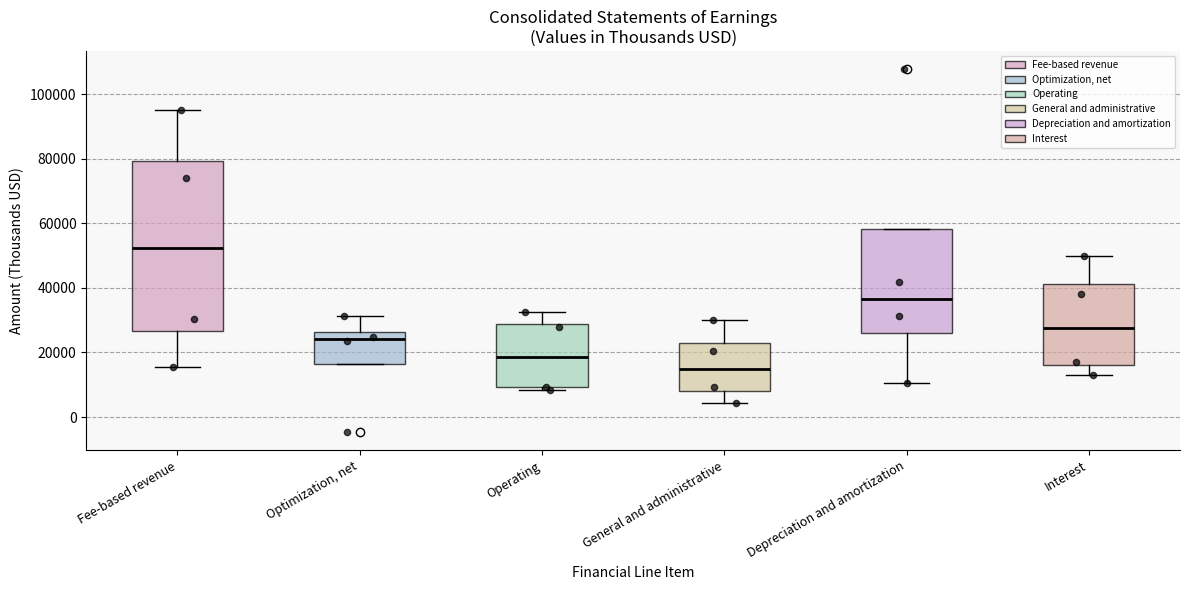

Reading left to right, transcribe this box plot: for each box, give where its median line is, the range the box spans, and where its two whiskers end, as read against the y-axis. The values are not printed on the chart, so give them approximately, as read against the axis.

Fee-based revenue: median 52000, box 26000 to 80000, whiskers 16000 to 96000
Optimization, net: median 24000, box 16000 to 26000, whiskers 16000 to 32000
Operating: median 18000, box 10000 to 28000, whiskers 8000 to 32000
General and administrative: median 14000, box 8000 to 22000, whiskers 4000 to 30000
Depreciation and amortization: median 36000, box 26000 to 58000, whiskers 10000 to 58000
Interest: median 28000, box 16000 to 42000, whiskers 14000 to 50000